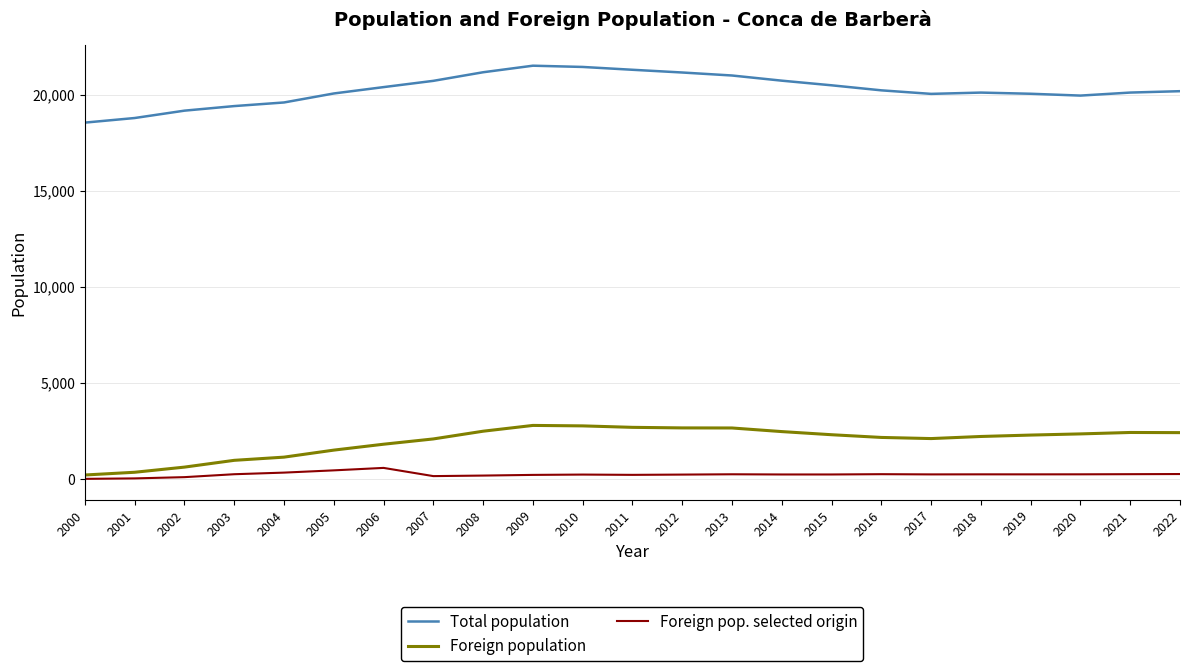

The Foreign population series shows 2658 at 2012. True or false?

True